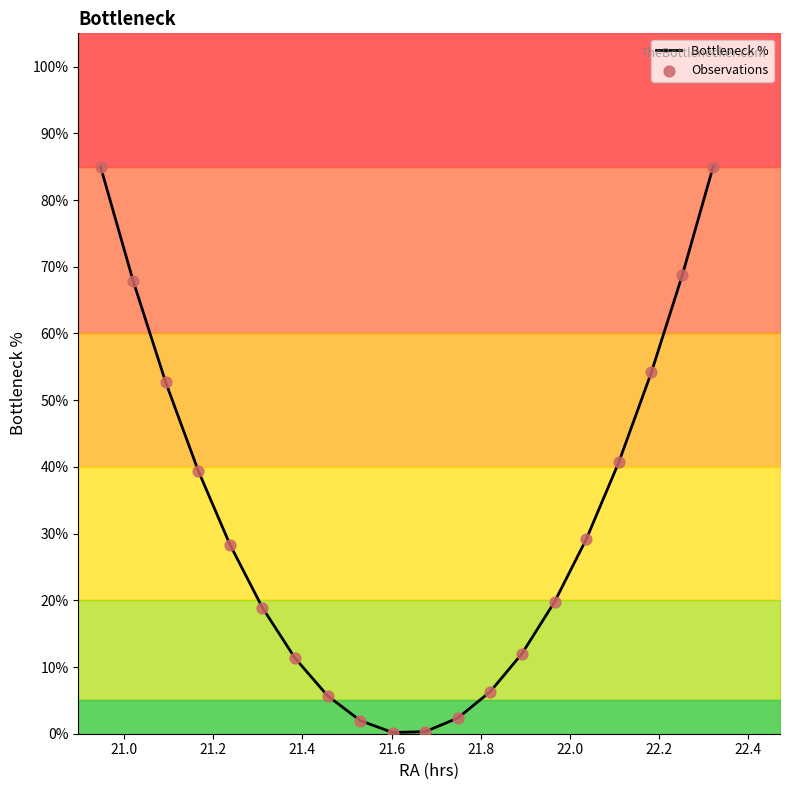

What is the total value across all series at 22.0?

22.7